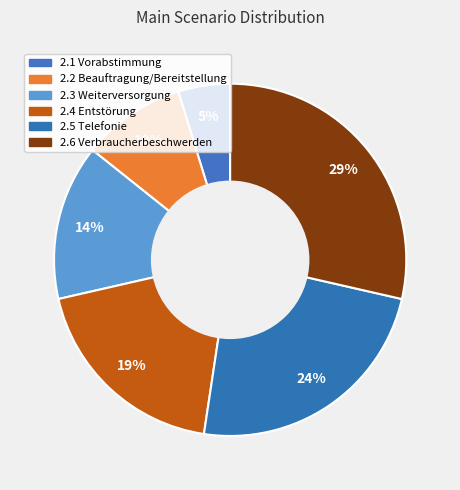

Is it true that 2.2 Beauftragung/Bereitstellung is 10% of the pie?

True